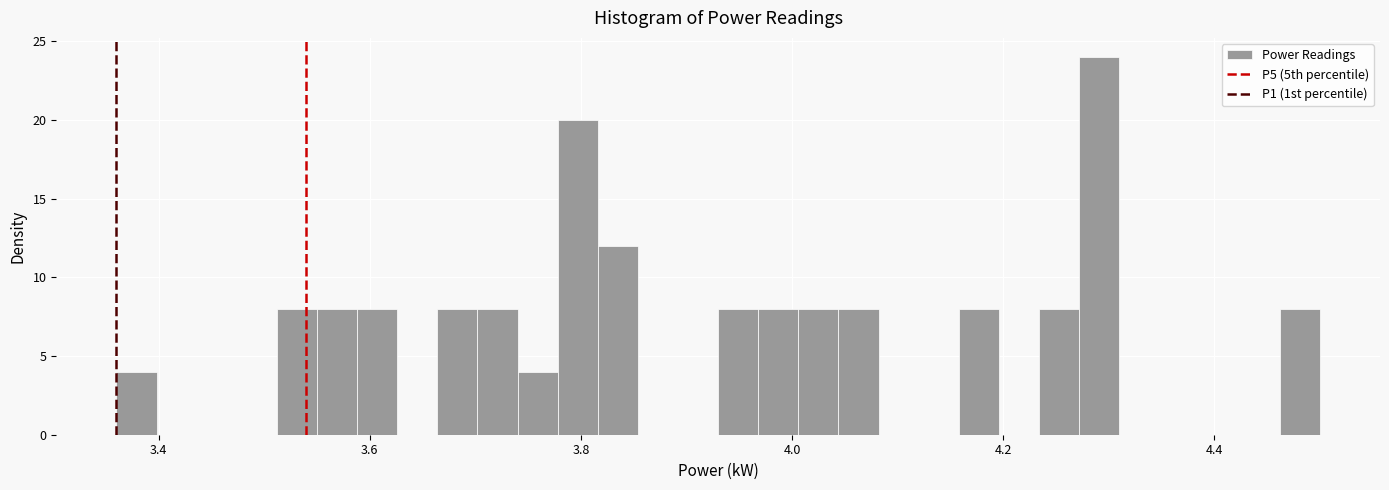

Read against the x-axis, roughly where is the centre of the tallest bar?

4.30